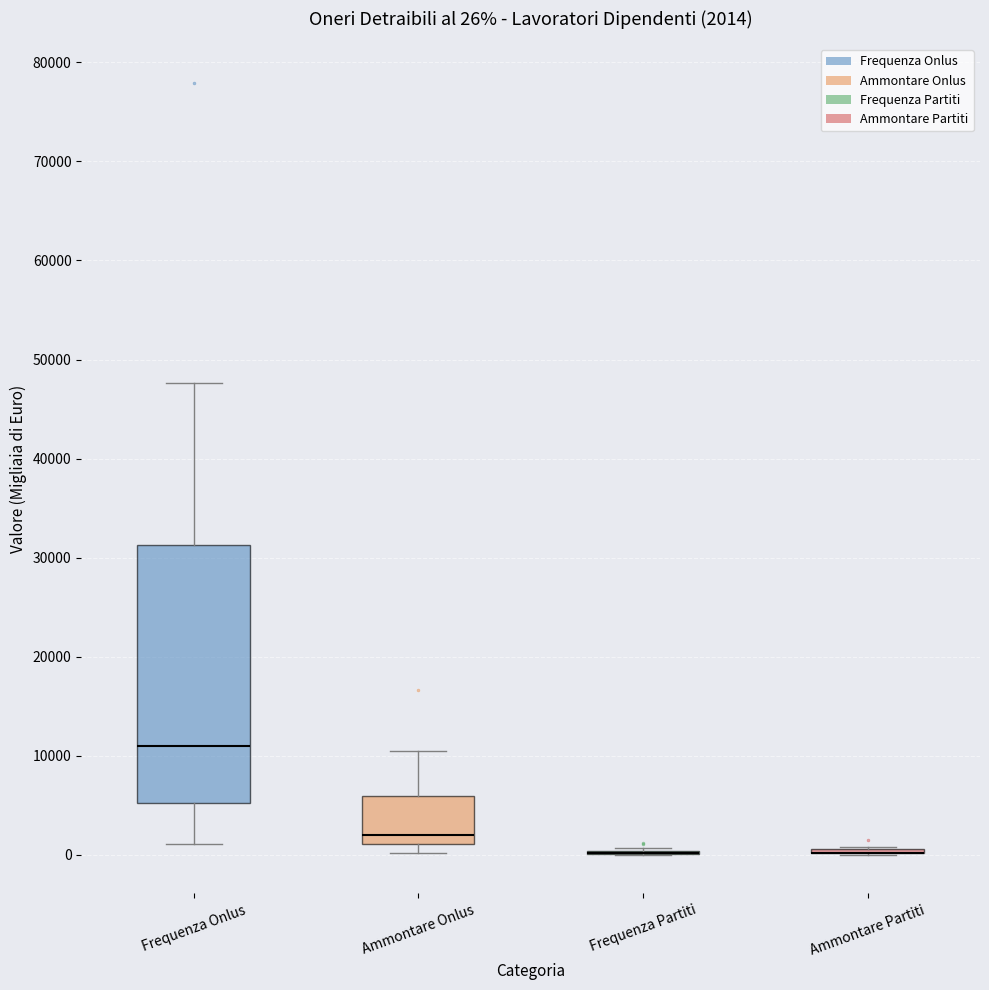

Comparing the boxes themselves (not the whiskers), which one is the tallest?

Frequenza Onlus